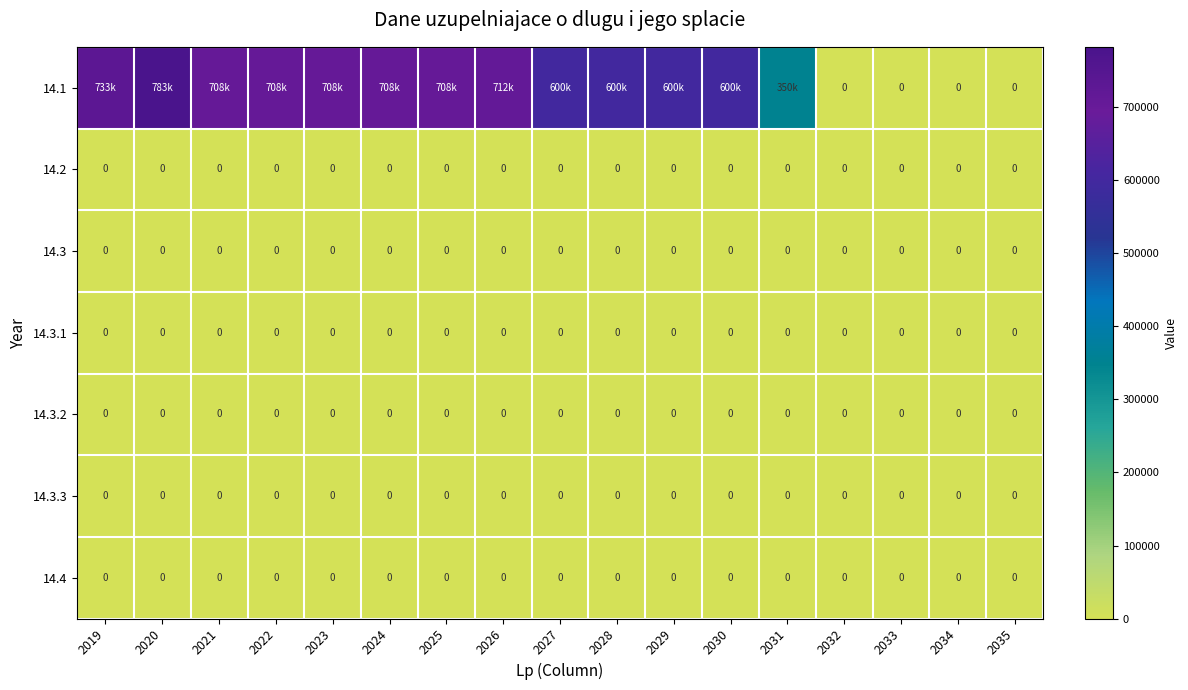

The 14.2 series shows 0 at 2026. True or false?

True